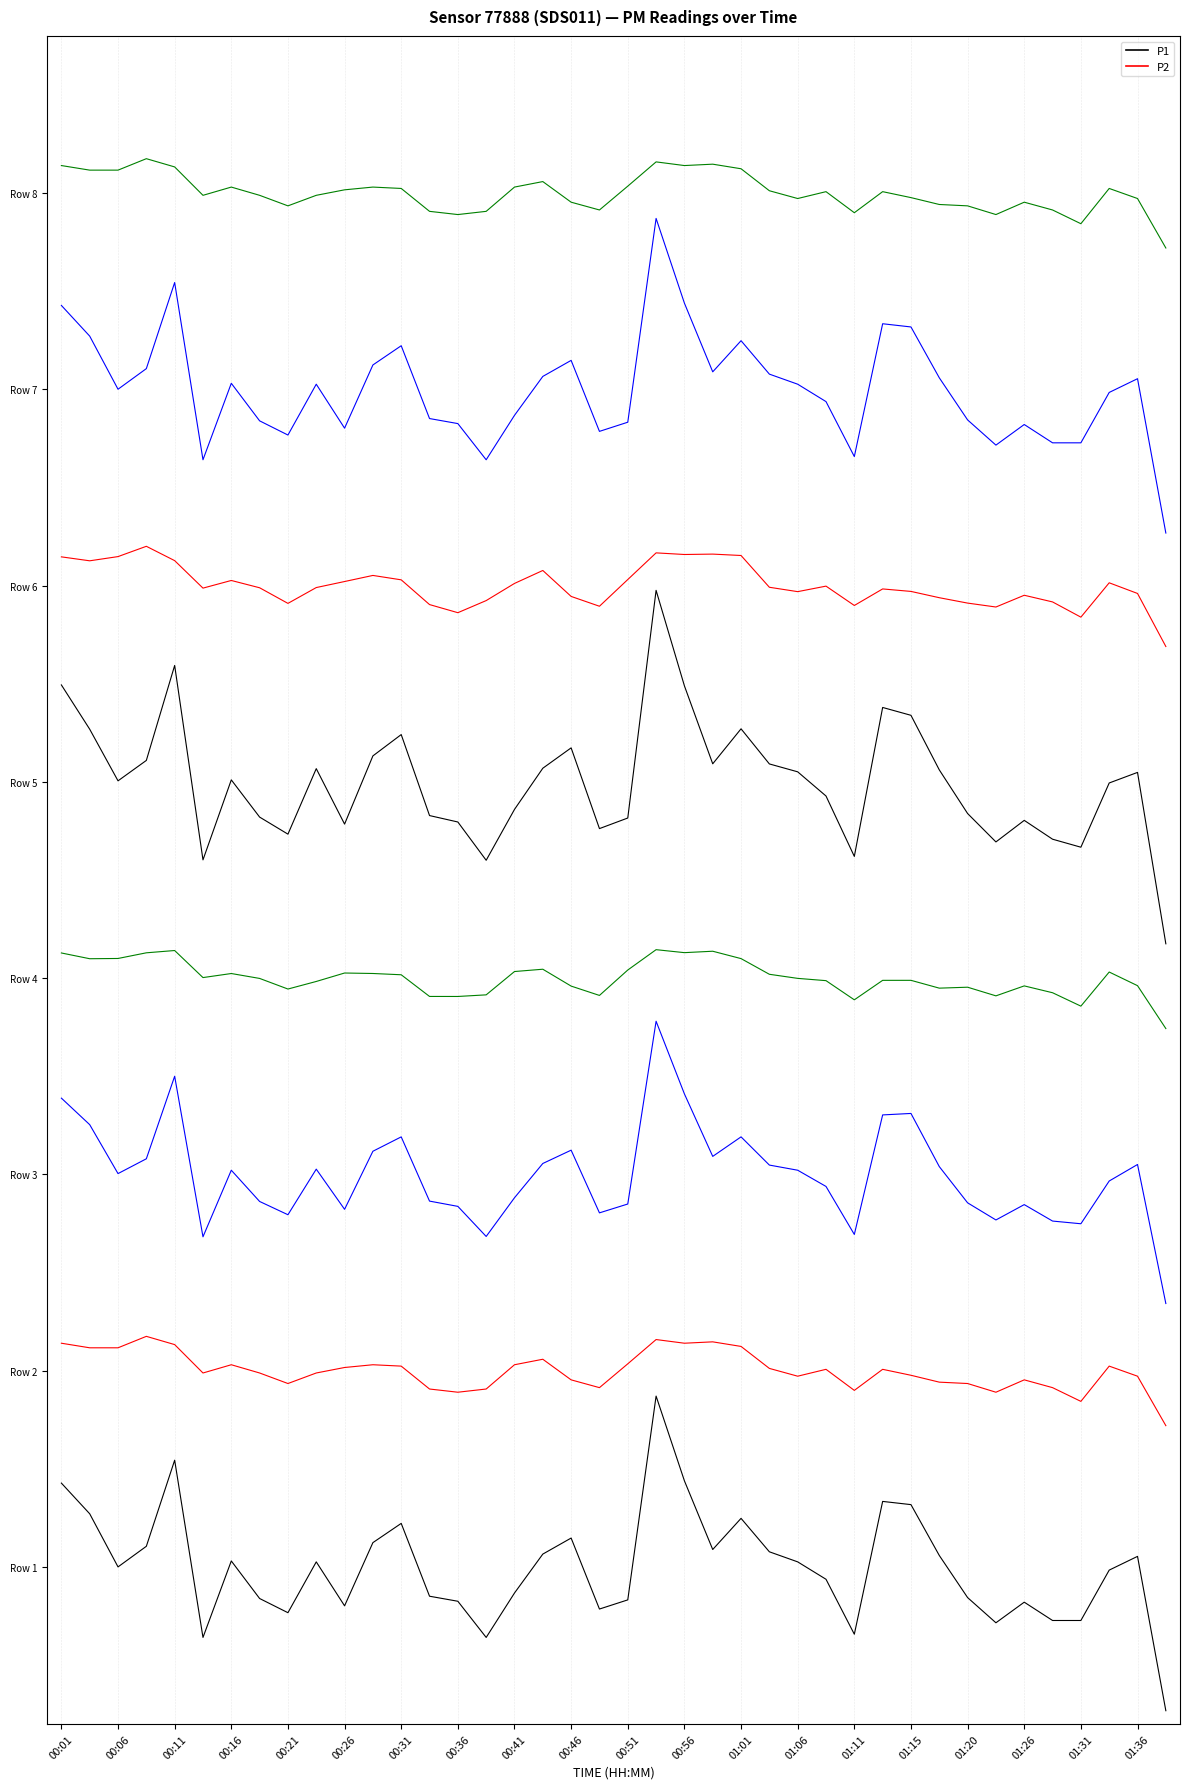

Is this an area chart (filled region under the line)?

No